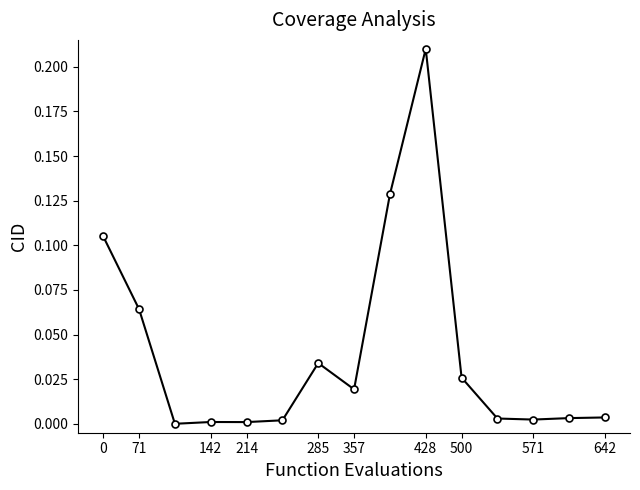

What is the sum of all values?

0.6